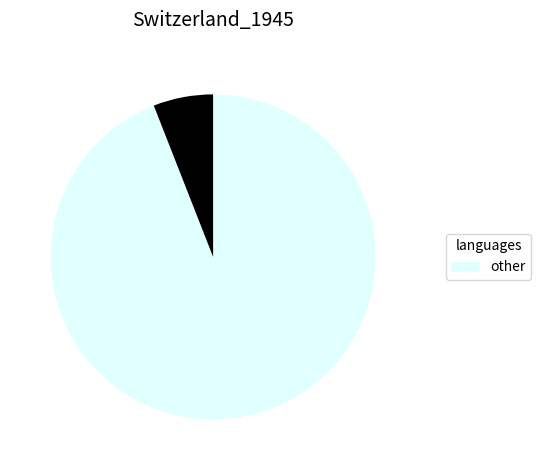

How many segments does this pie chart have?

2